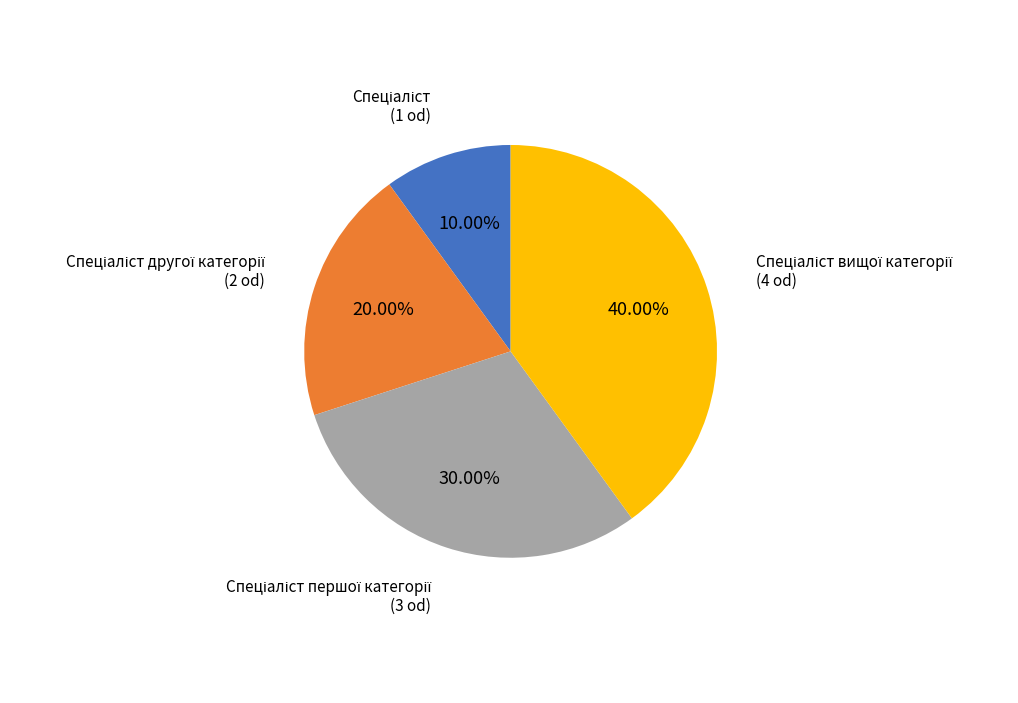

How many segments does this pie chart have?

4